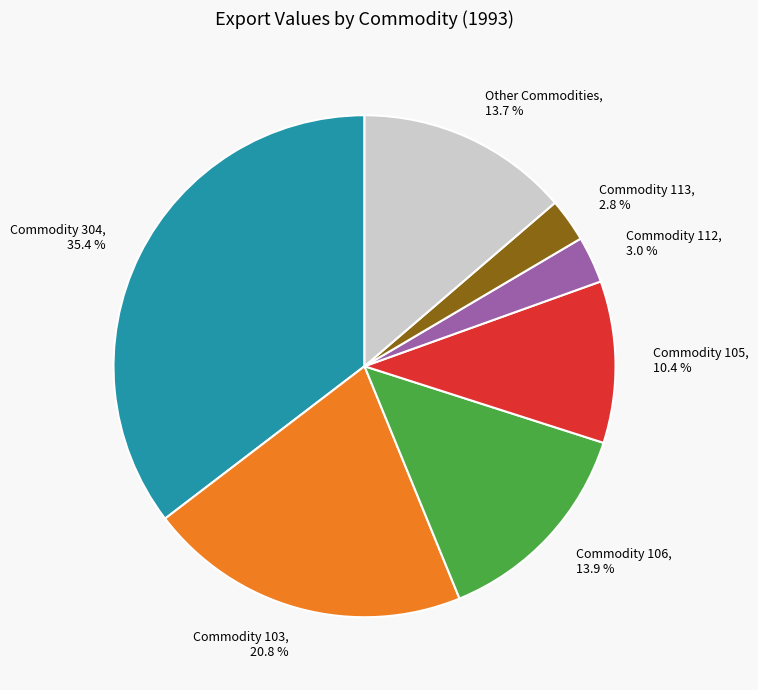

What portion of the pie excludes Commodity 304, 35.4 %?

64.6%